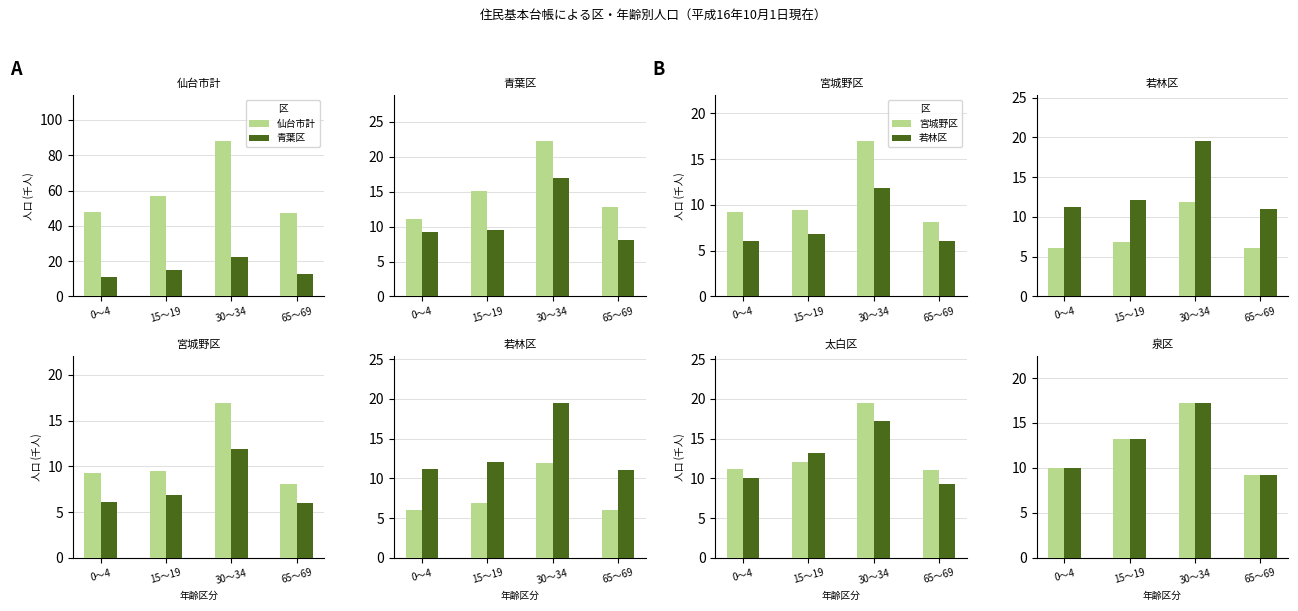

What is the difference between the highest and lowest values at 30～34?

75.9